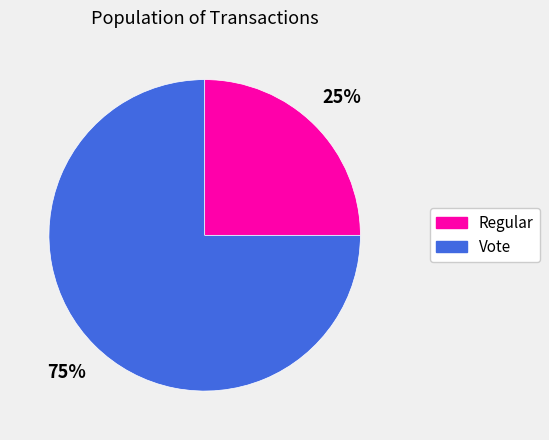

Which slice is the largest?

Vote